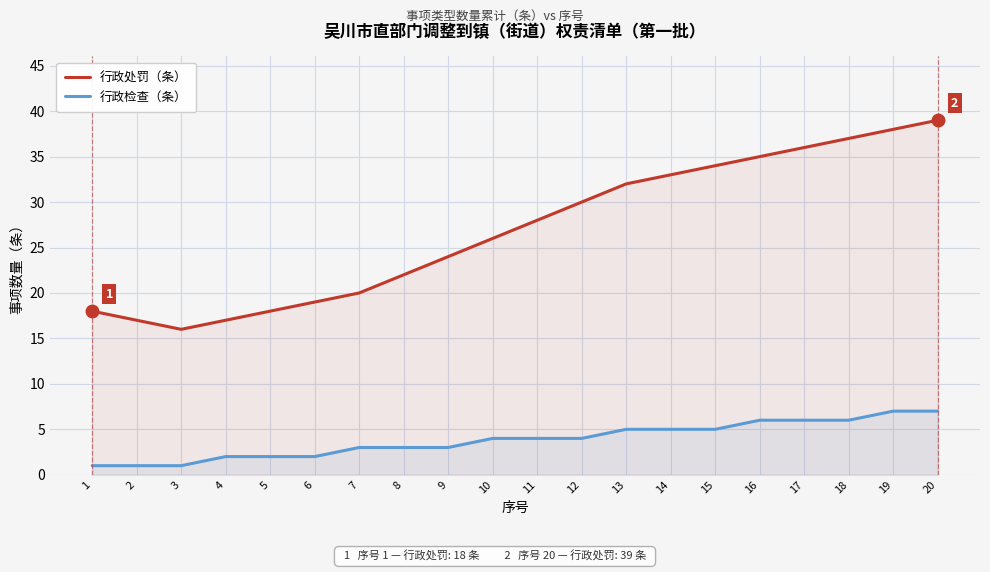

What is the difference between the maximum and minimum values in the 行政检查（条） series?

6